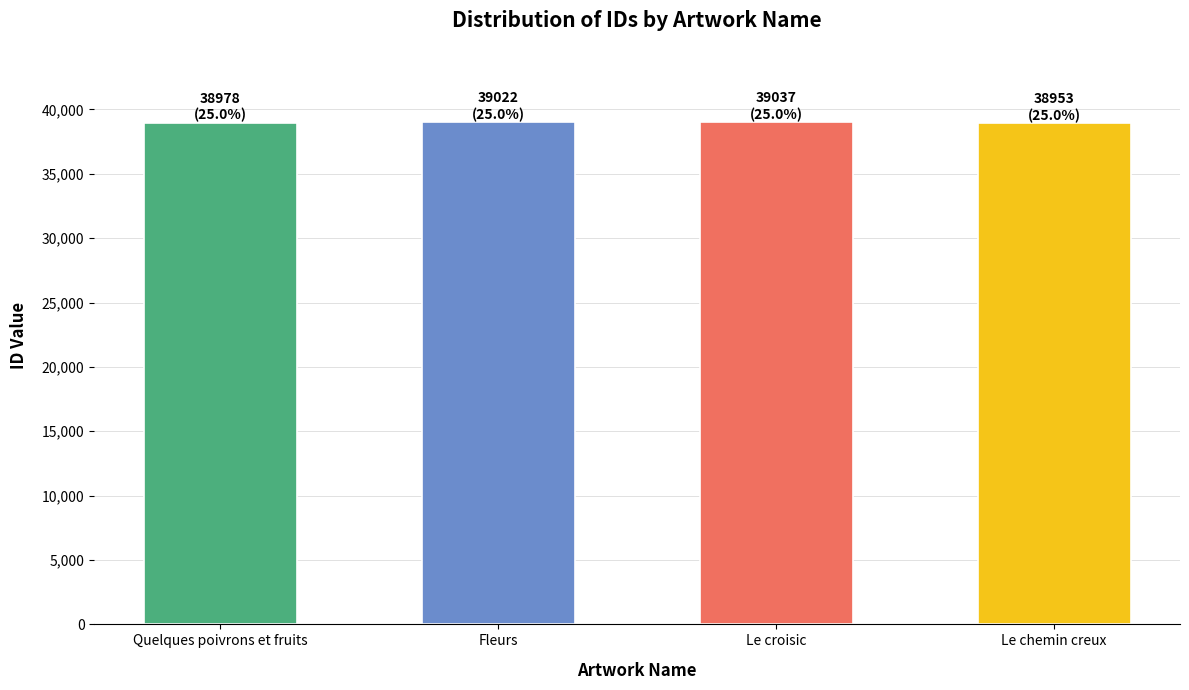

What is the sum of all values?

155990